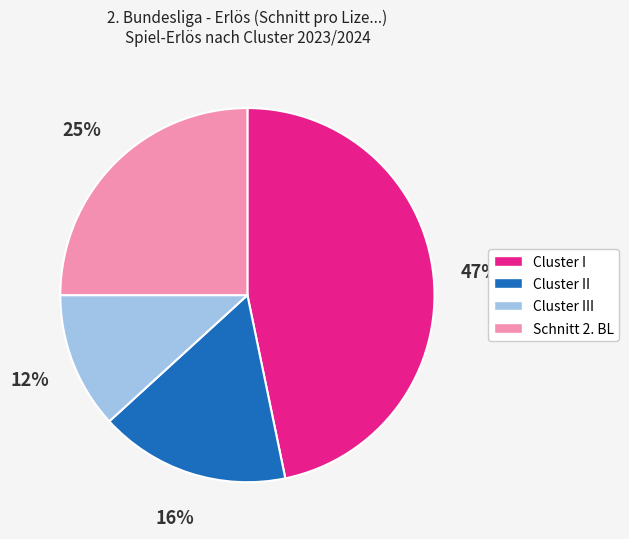

How many segments does this pie chart have?

4